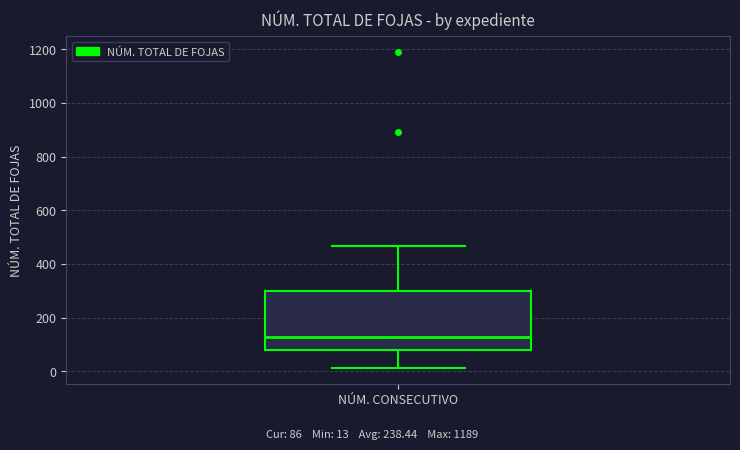

Transcribe this box plot: give where the median line is, the range the box spans, and where the two whiskers end, as read against the y-axis. The values are not printed on the chart, so give them approximately, as read against the axis.

median 120, box 80 to 300, whiskers 20 to 460